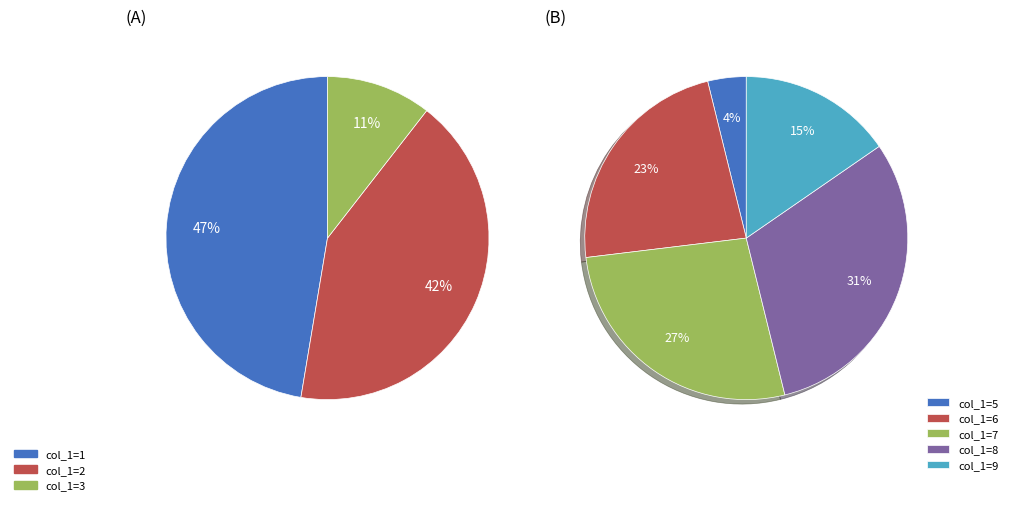

Is there any slice that represents more than half of the pie?

No